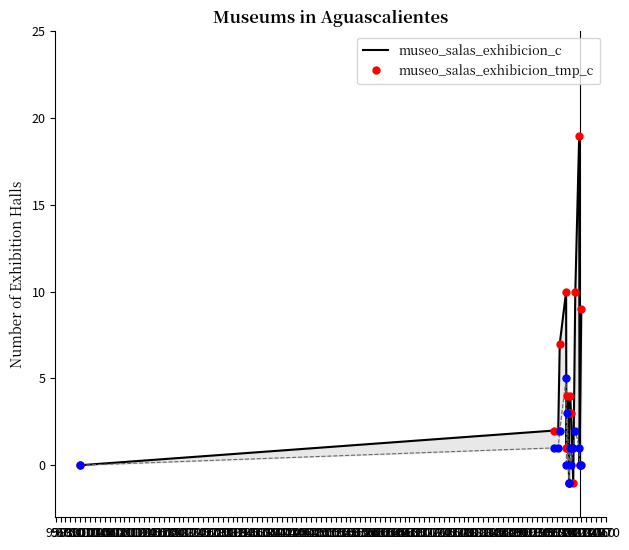

At how many categories does at least one series exceed 8?

4